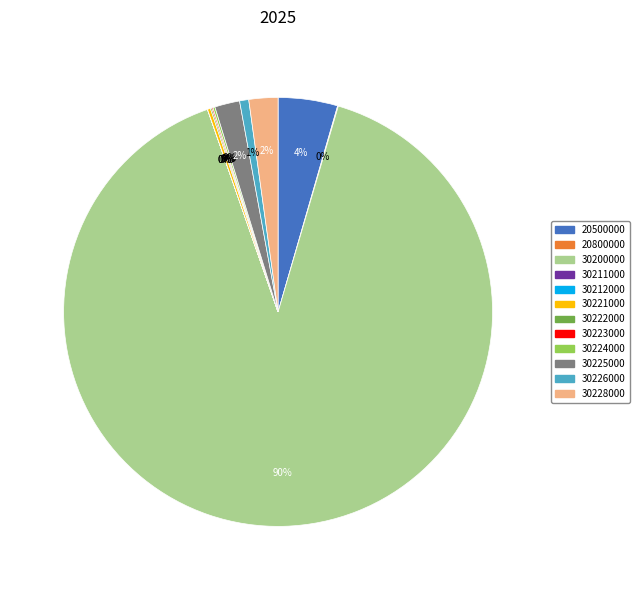

The 30226000 slice represents 1% of the pie. True or false?

True